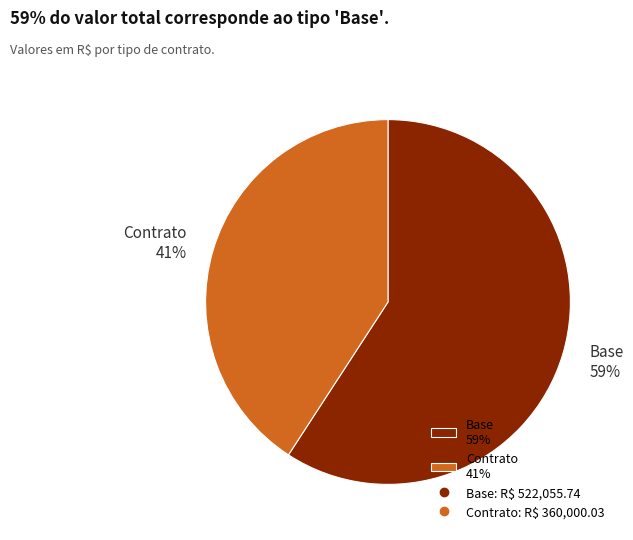

Does Contrato represent more than half of the total?

No